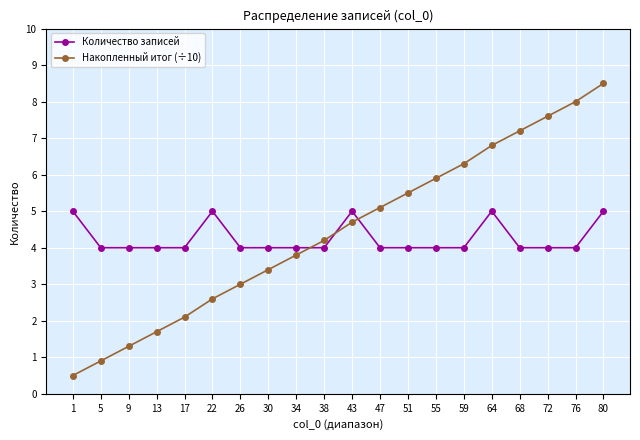

Rank the series by their maximum value, from highest to lowest.

Накопленный итог (÷10), Количество записей